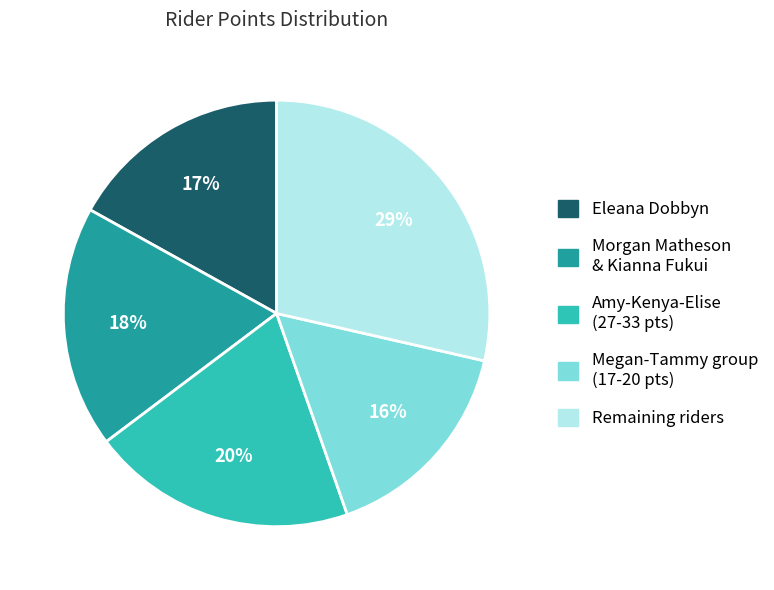

Is there any slice that represents more than half of the pie?

No